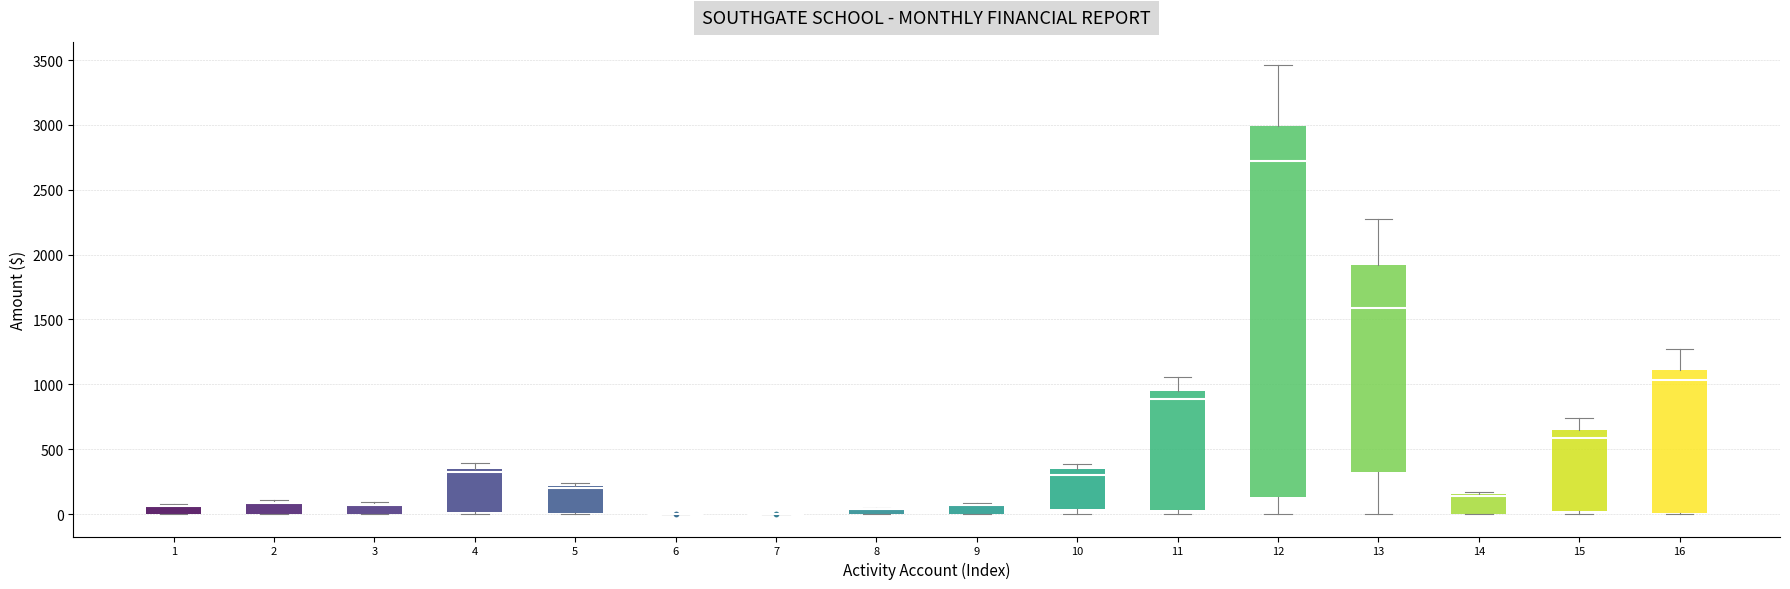

Where is the upper edge of the box at x = 1 on the y-axis? The values are not printed on the chart, so give them approximately, as read against the axis.

50